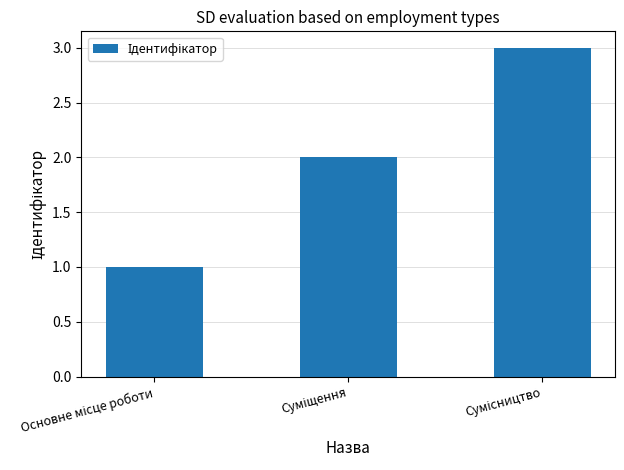

What is the smallest value displayed?

1